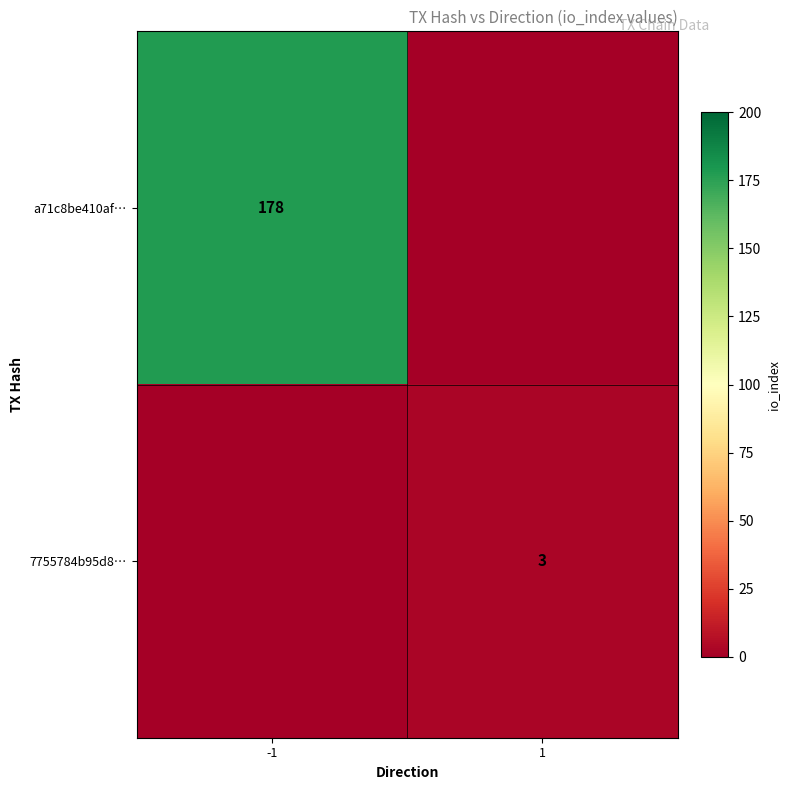

Which has a higher value, 1 or -1?

-1